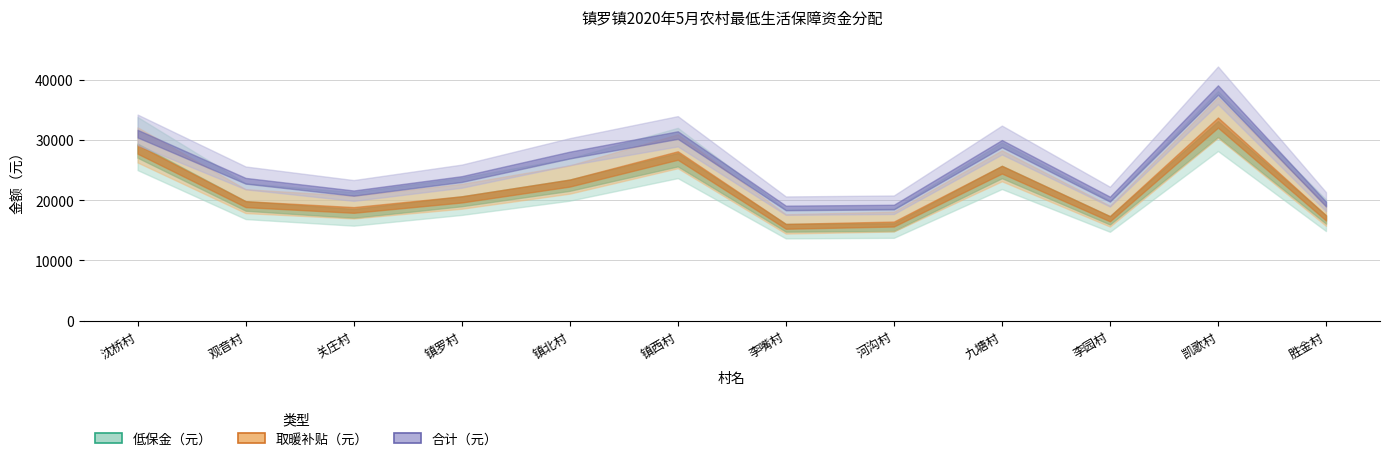

What is the minimum value for 取暖补贴（元）?

16063